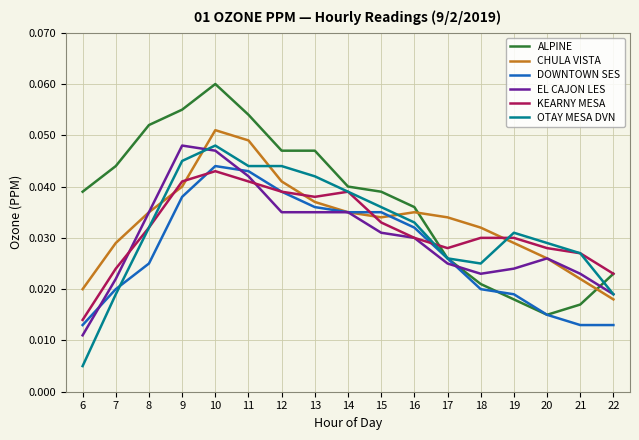

True or false: CHULA VISTA has more than 0 interior local peaks.

True